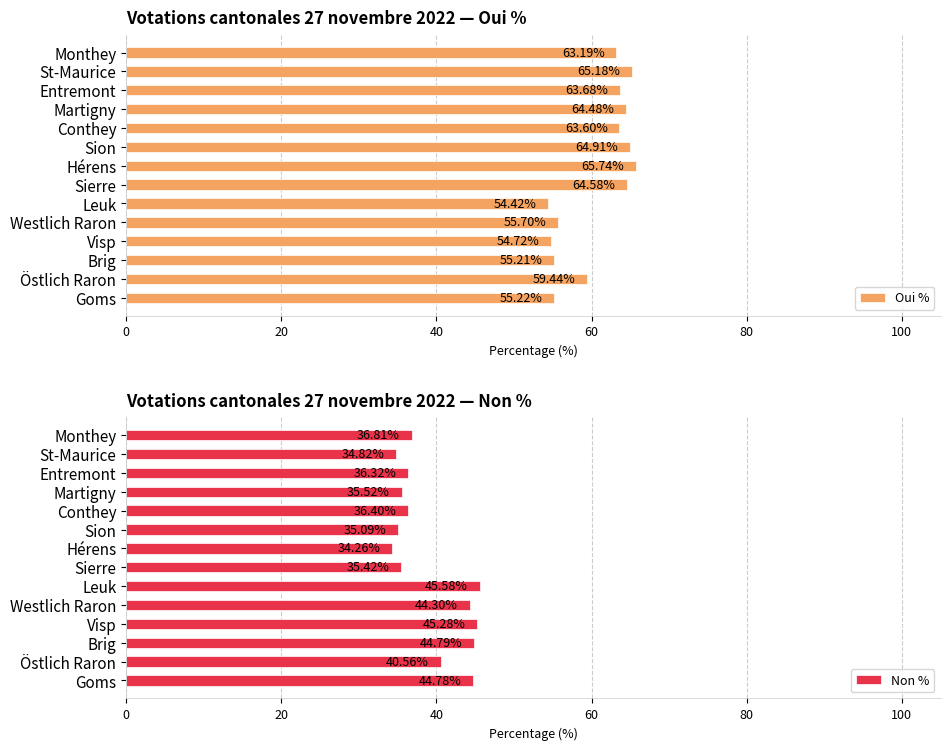

Does the chart contain stacked bars?

No